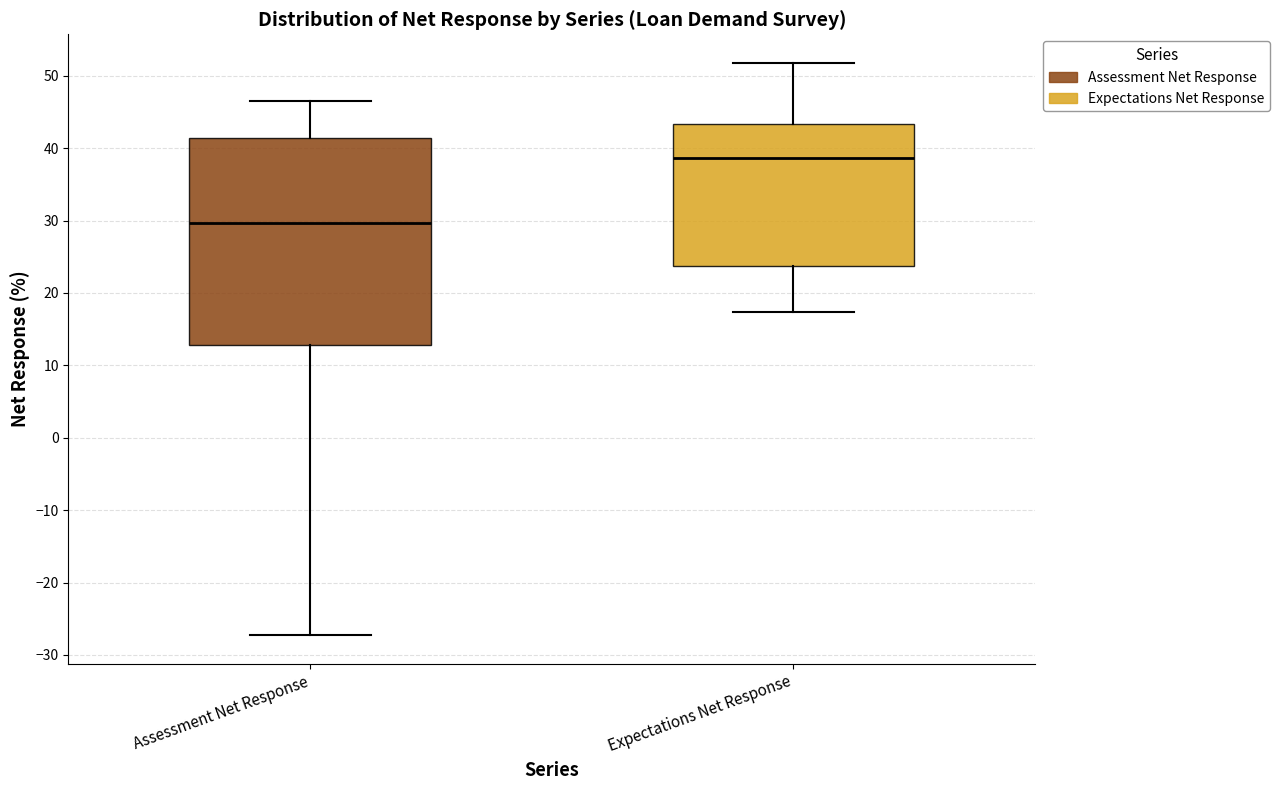

Which box has the highest median line?

Expectations Net Response